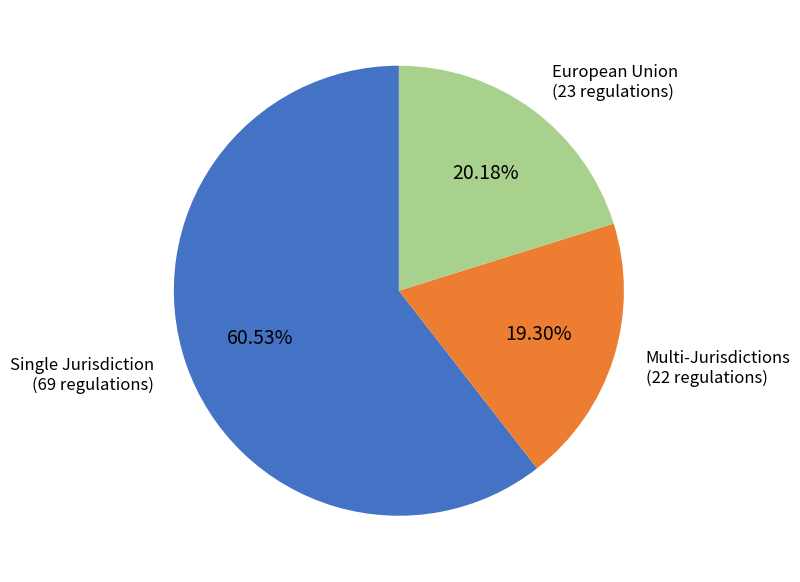

Is there a majority slice in this chart?

Yes